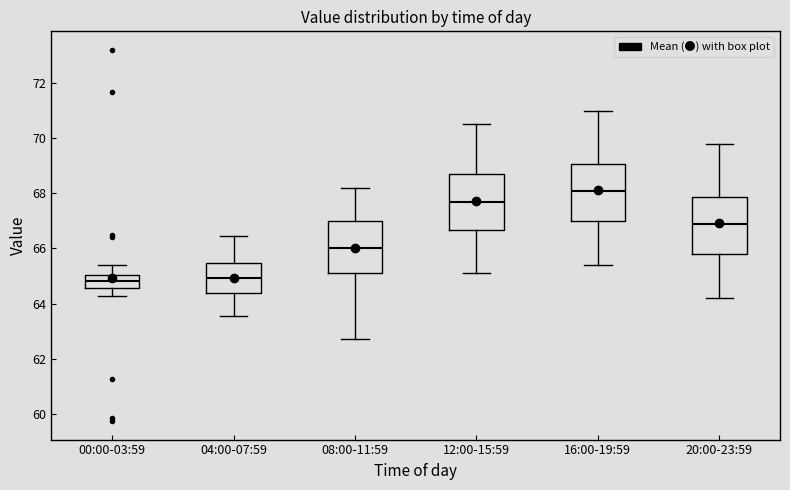

Which box's median line is the highest?

16:00-19:59